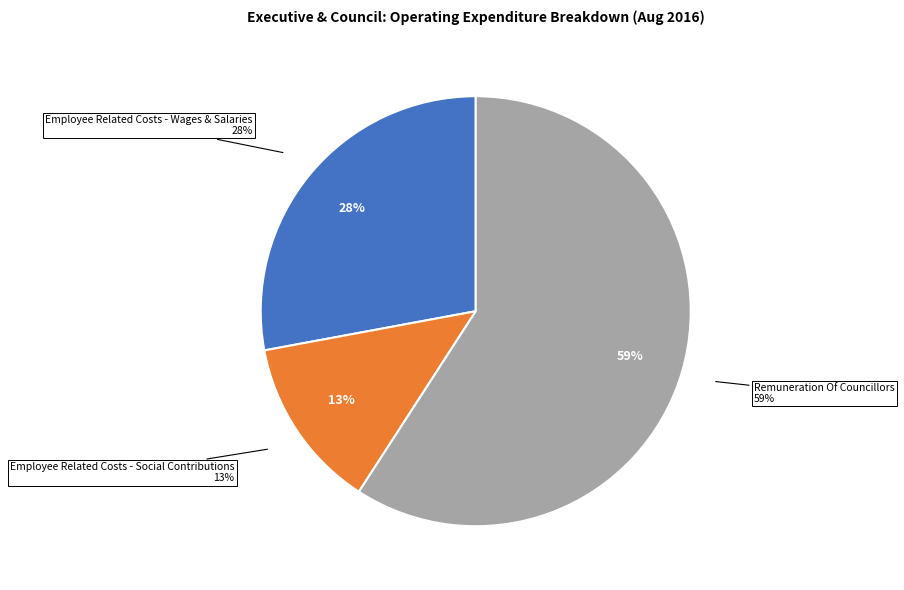

Is it true that Property Rates is 0% of the pie?

True